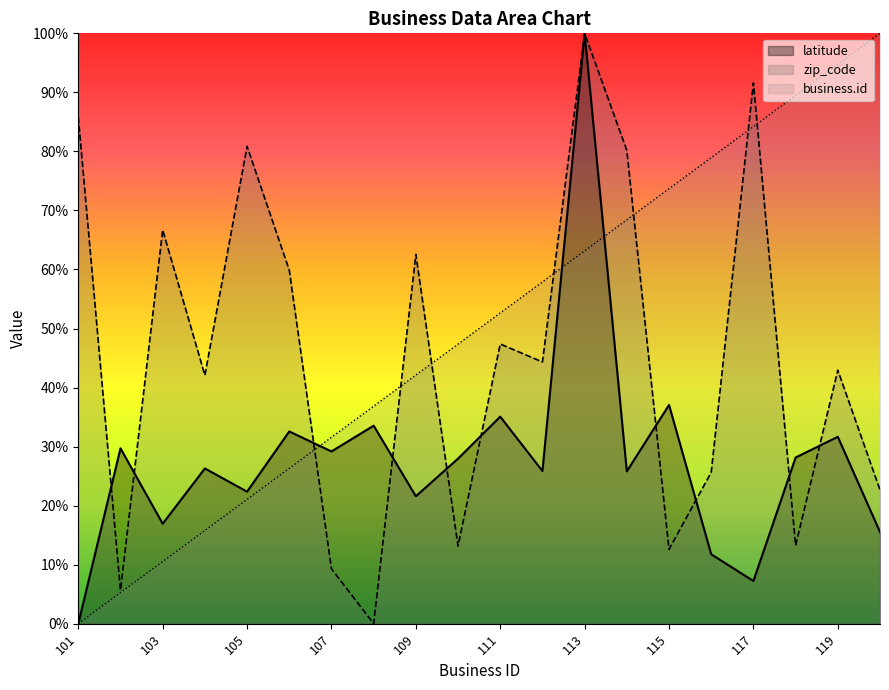

What is the sum of the latitude values at 117 and 110?

0.4